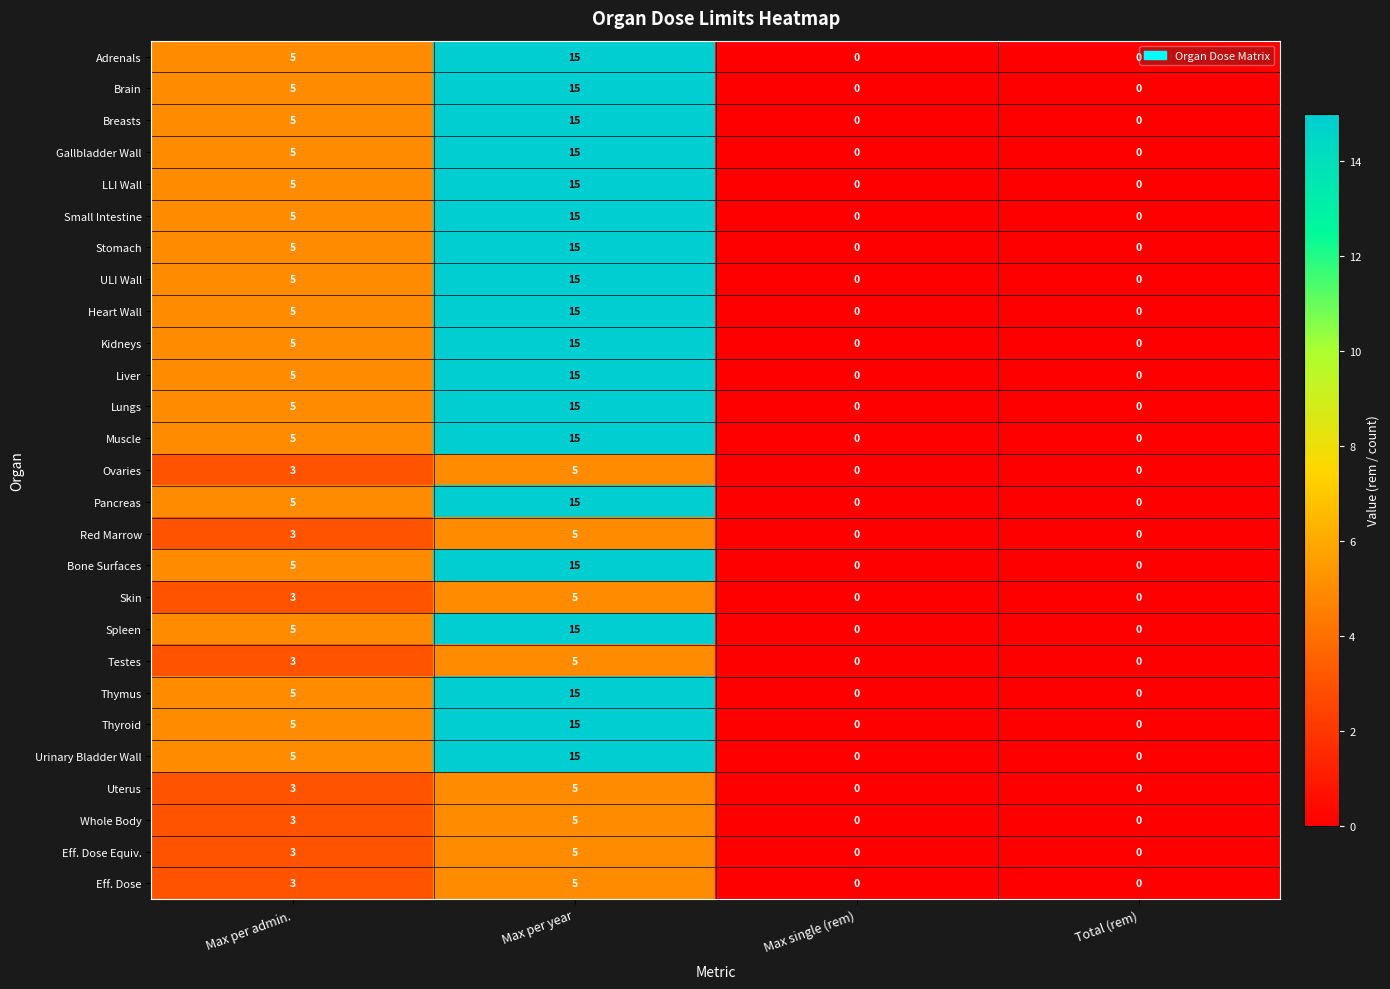

Where is Gallbladder Wall nearest to the value 7?

Max per admin.